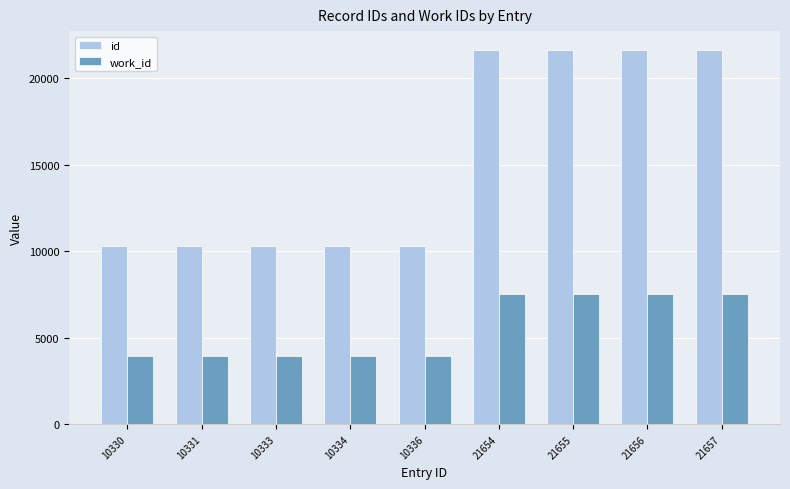

What is the value of the work_id bar at the 6th from the left?

7539